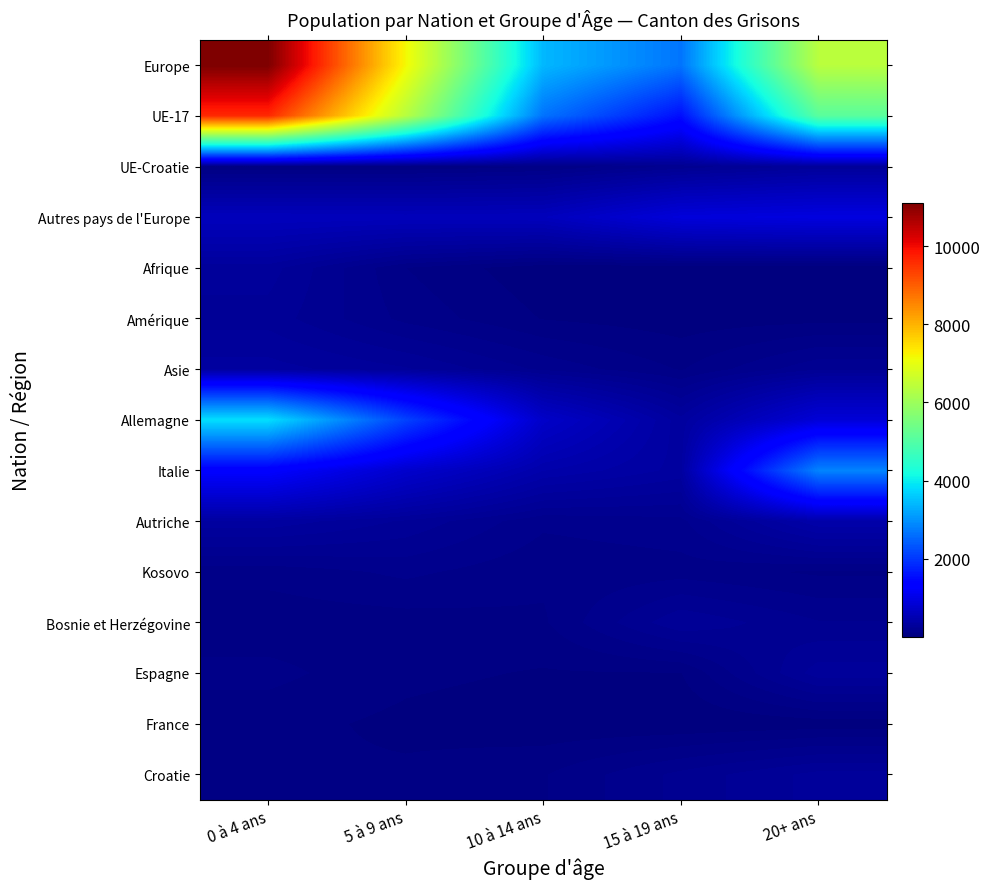

Which series changed the most between 10 à 14 ans and 20+ ans?

Europe